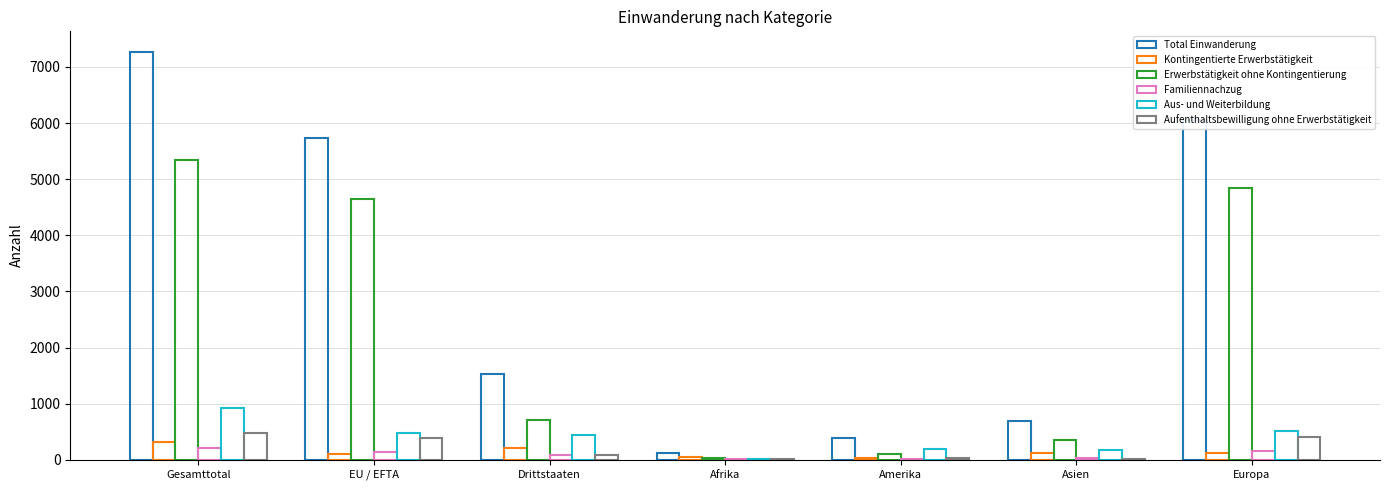

What is the value of the Aufenthaltsbewilligung ohne Erwerbstätigkeit bar at the 7th from the left?

411